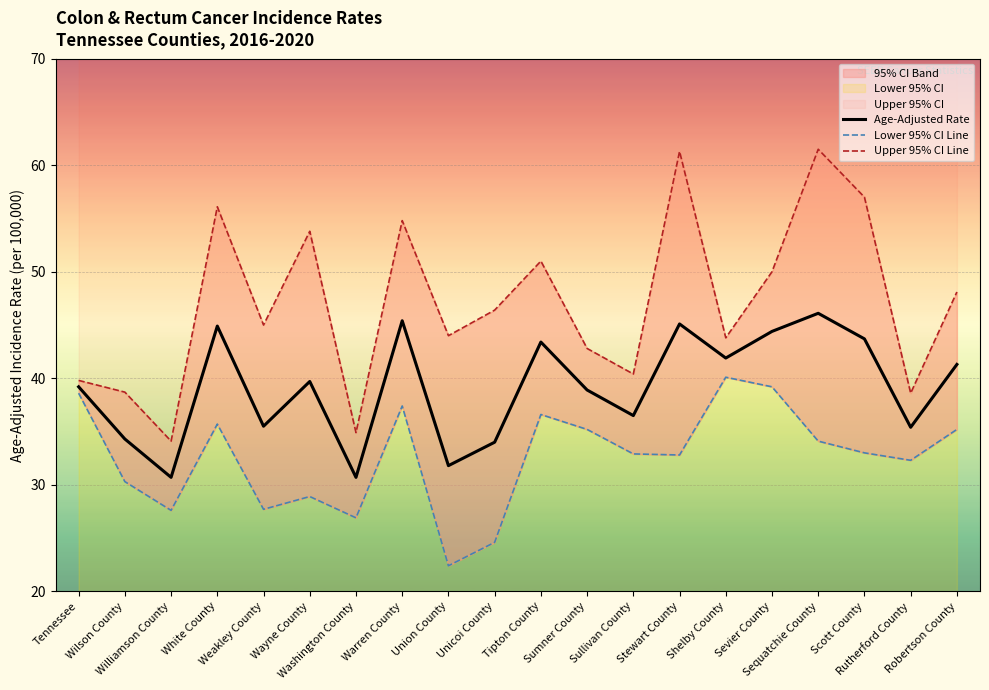

How many lines are shown in the chart?

3